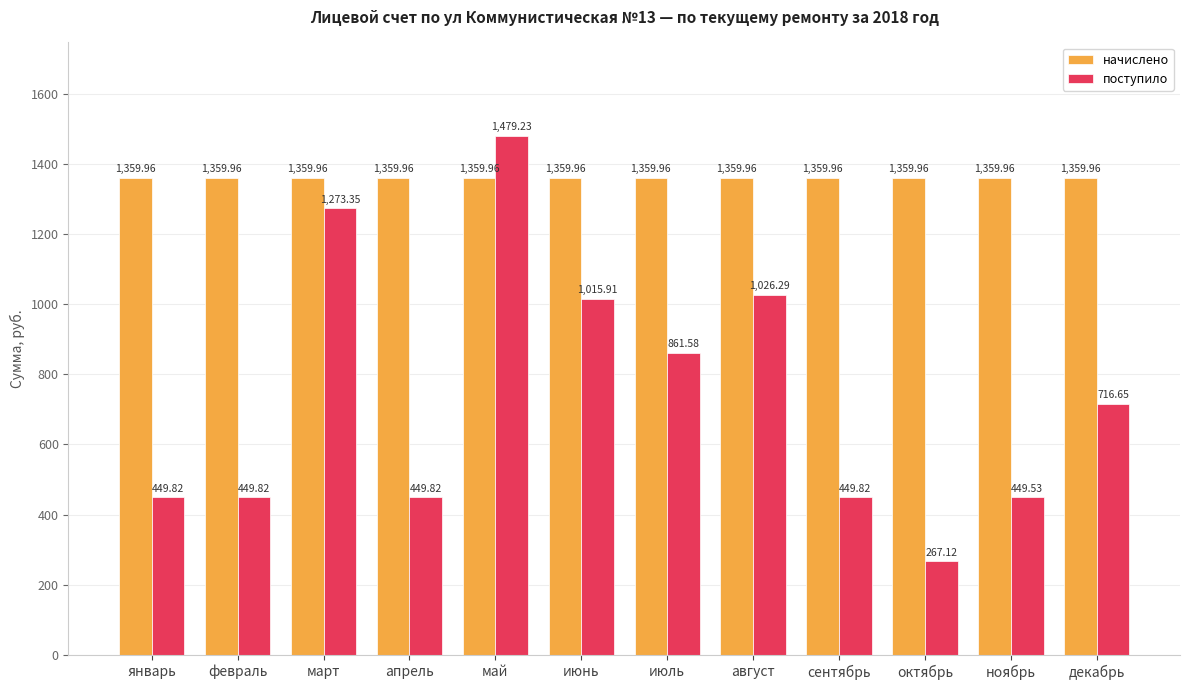

Which series has the largest range (max minus min)?

поступило